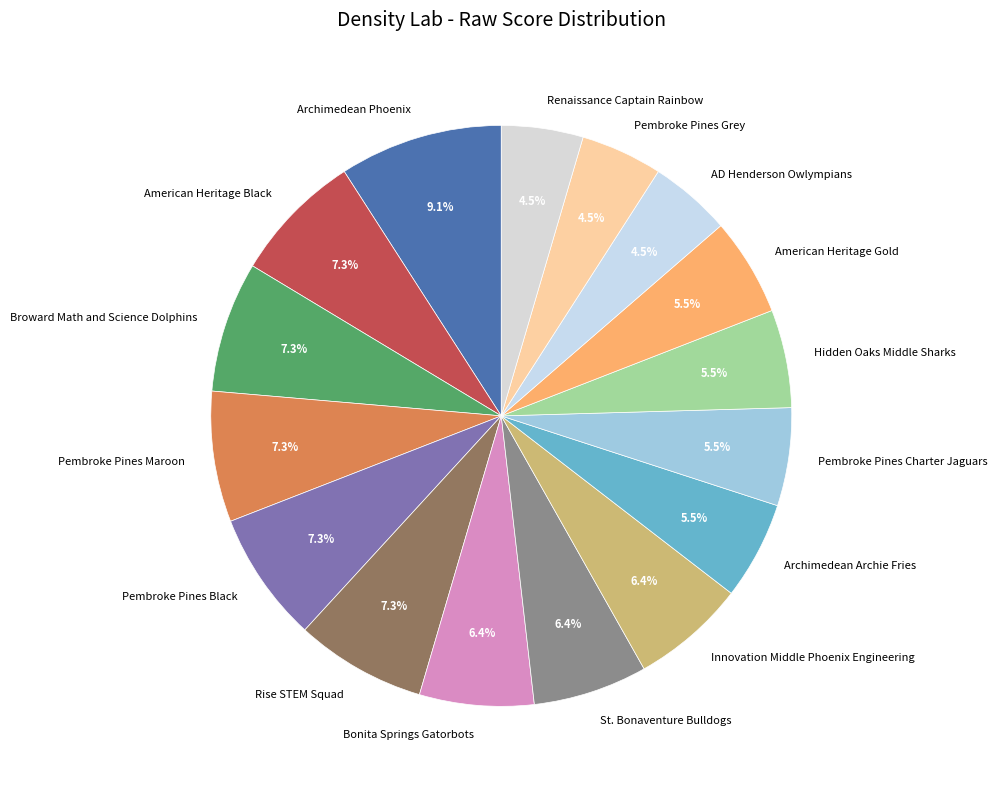

To the nearest percent, what percentage of the pie is Innovation Middle Phoenix Engineering?

6%